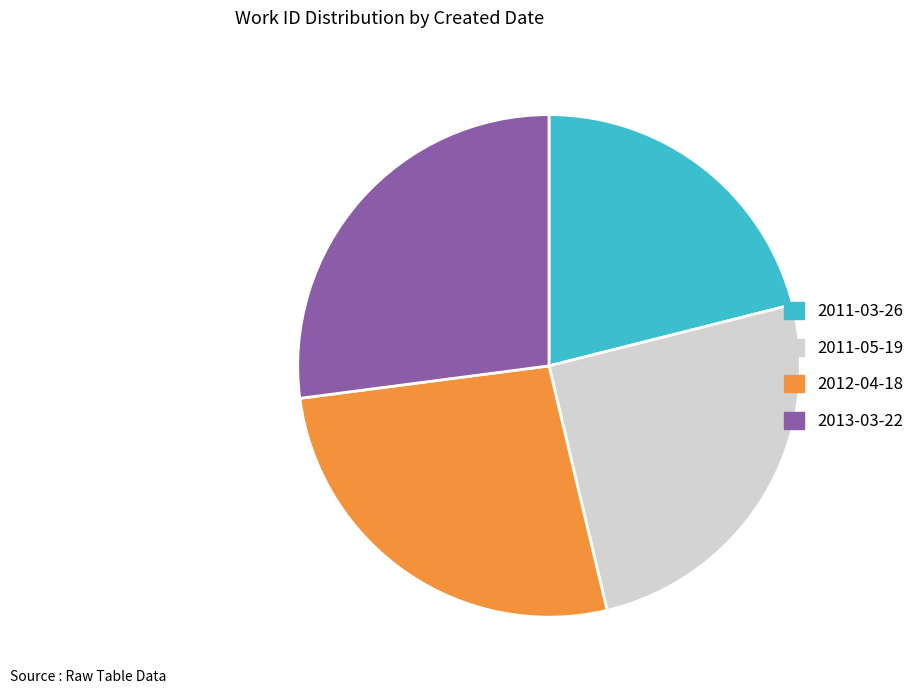

True or false: 2011-03-26 accounts for 30% of the total.

False